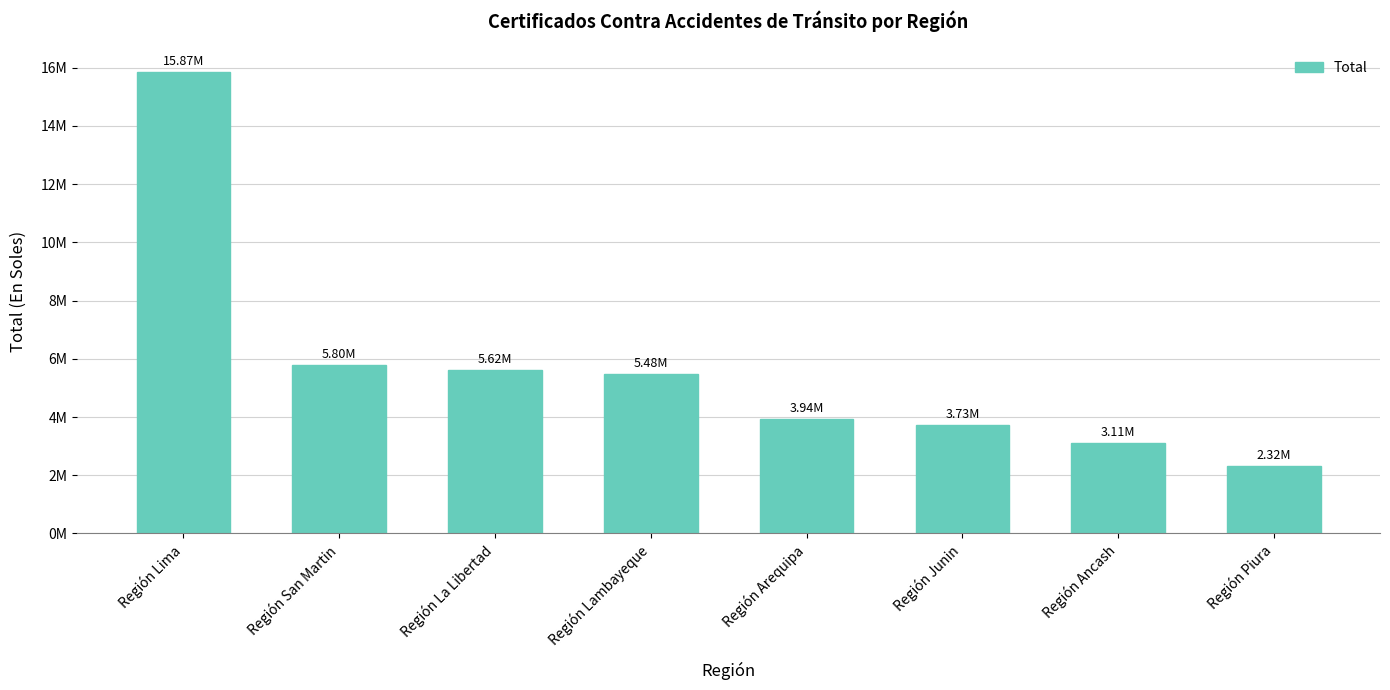

What is the difference between the maximum and minimum values?

13541033.7